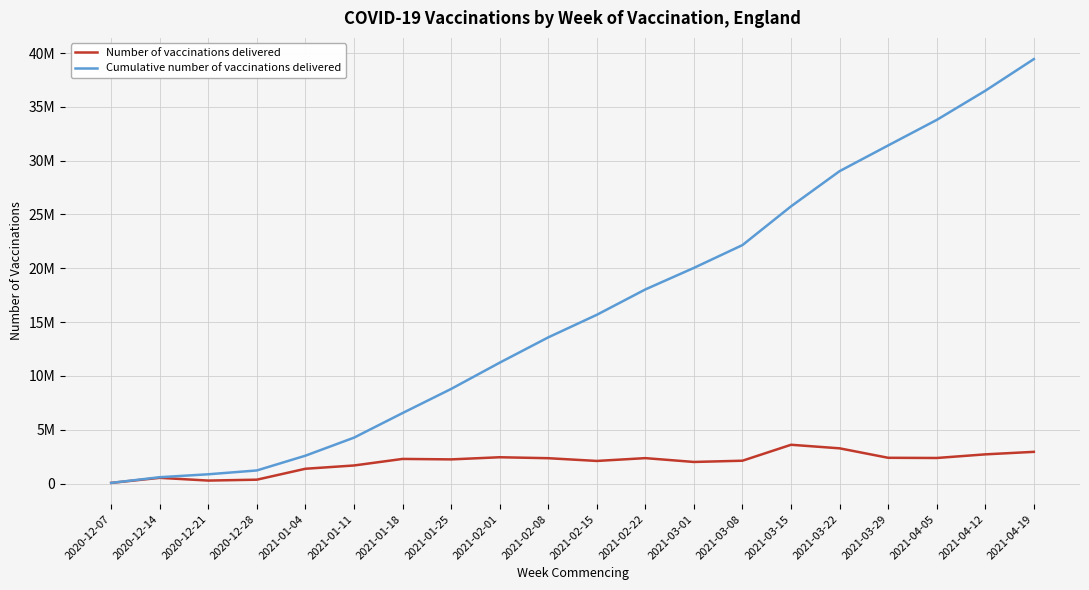

What are all the series names shown in the legend?

Number of vaccinations delivered, Cumulative number of vaccinations delivered